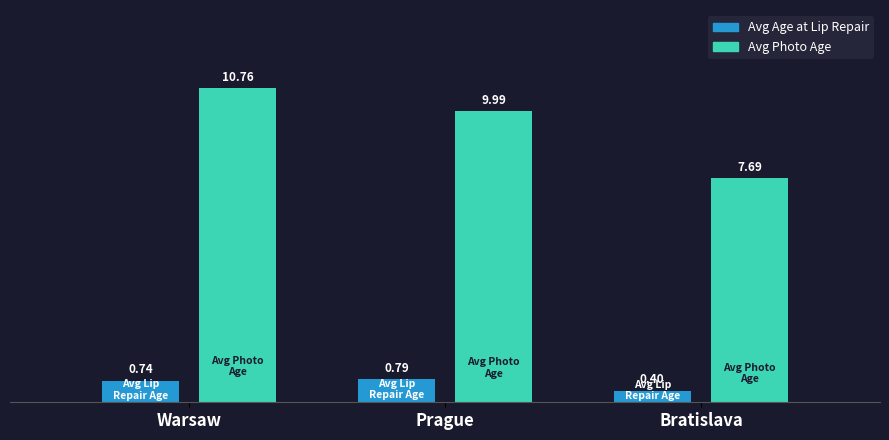

What is the smallest value displayed?

0.4